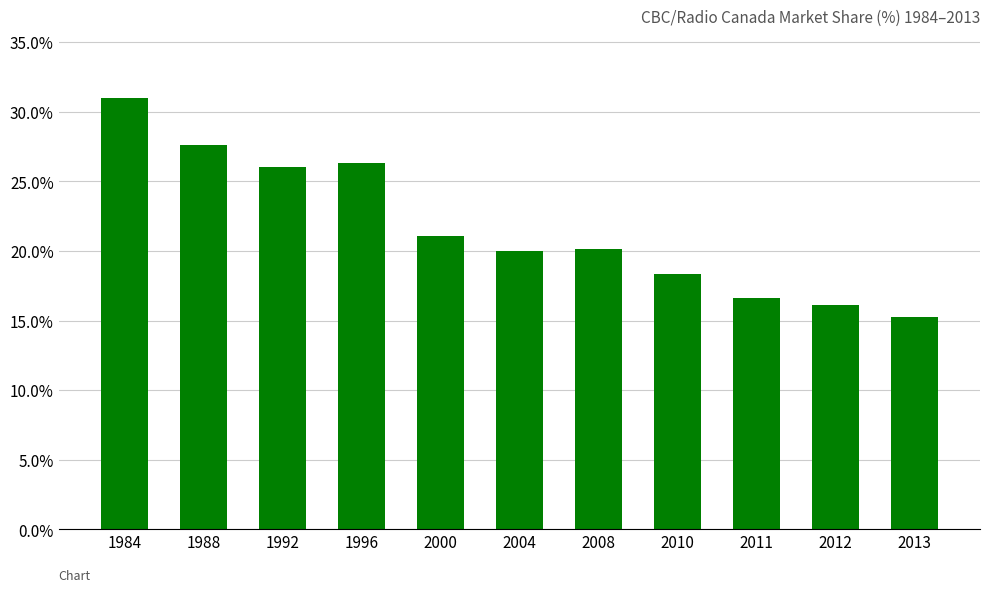

What is the value of the 11th bar from the left?

15.2